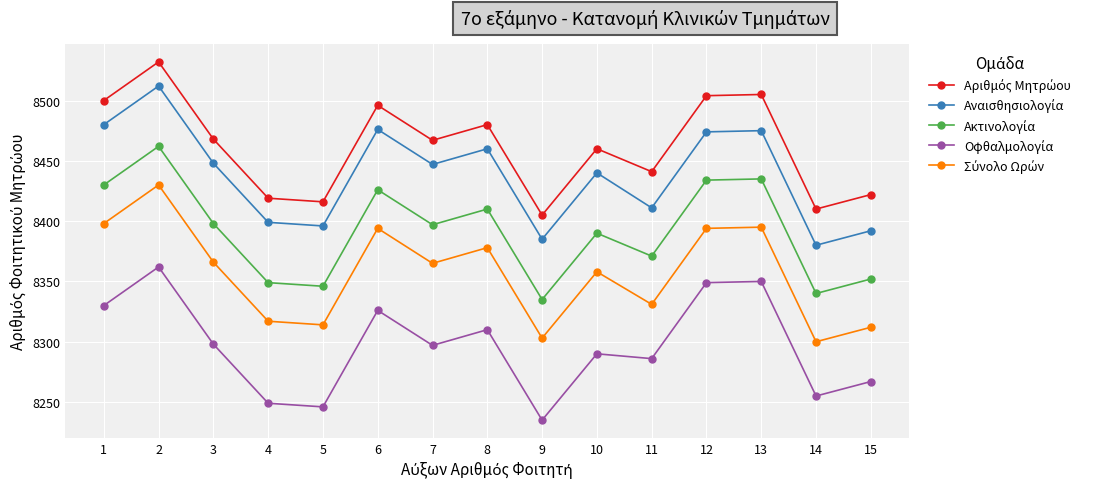

How many lines are shown in the chart?

5